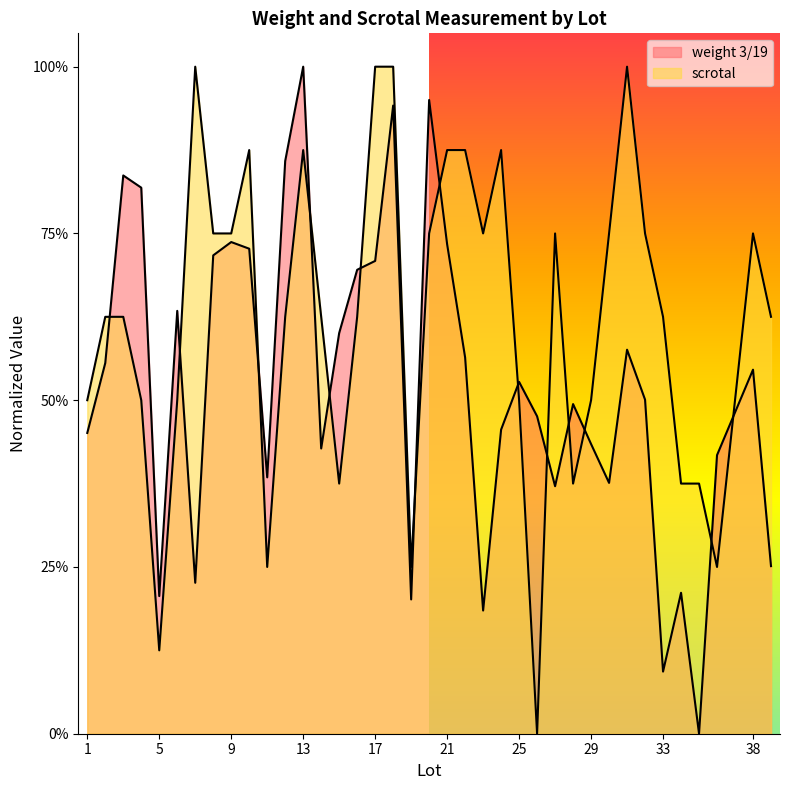

Between which two adjacent categories do scrotal and weight 3/19 first intersect?

2 and 3